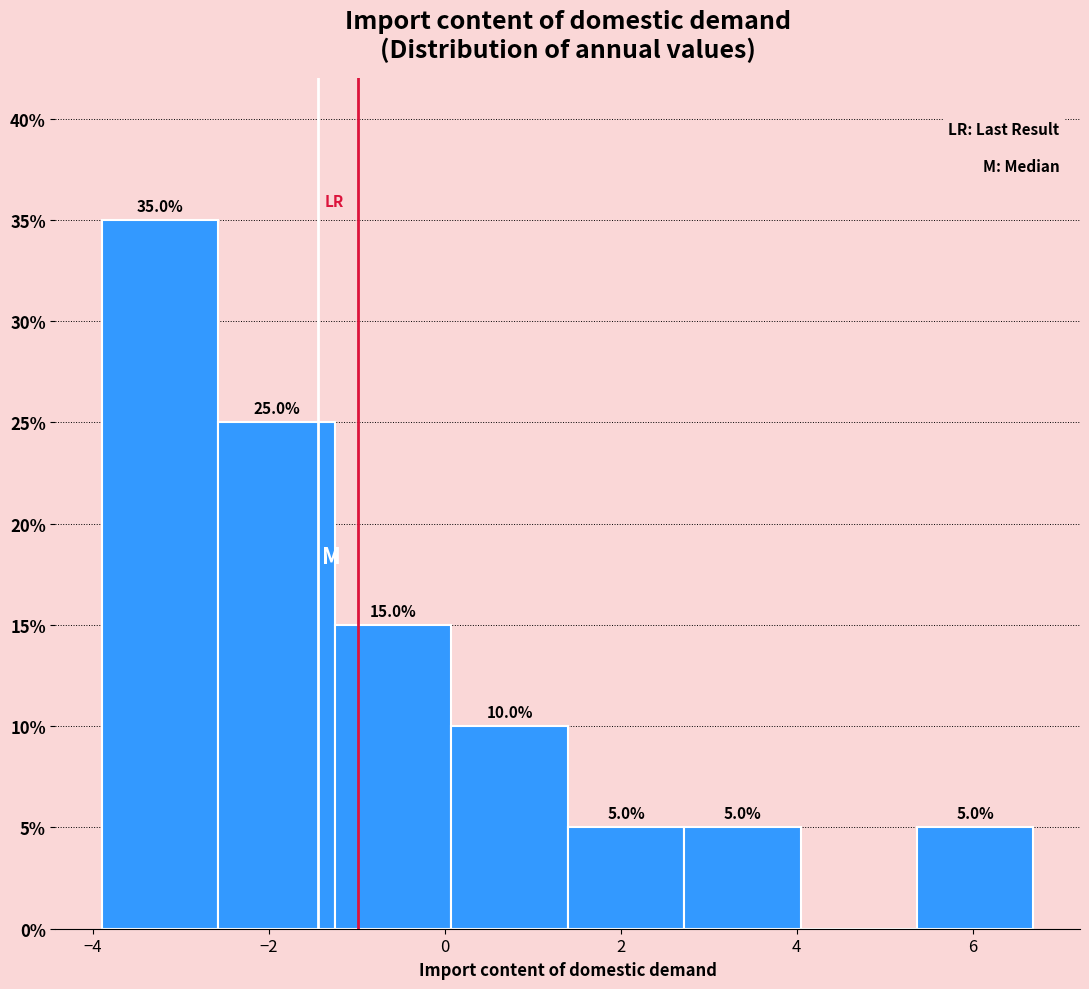

Which range on the x-axis has the tallest bar?

-3.8 to -2.6